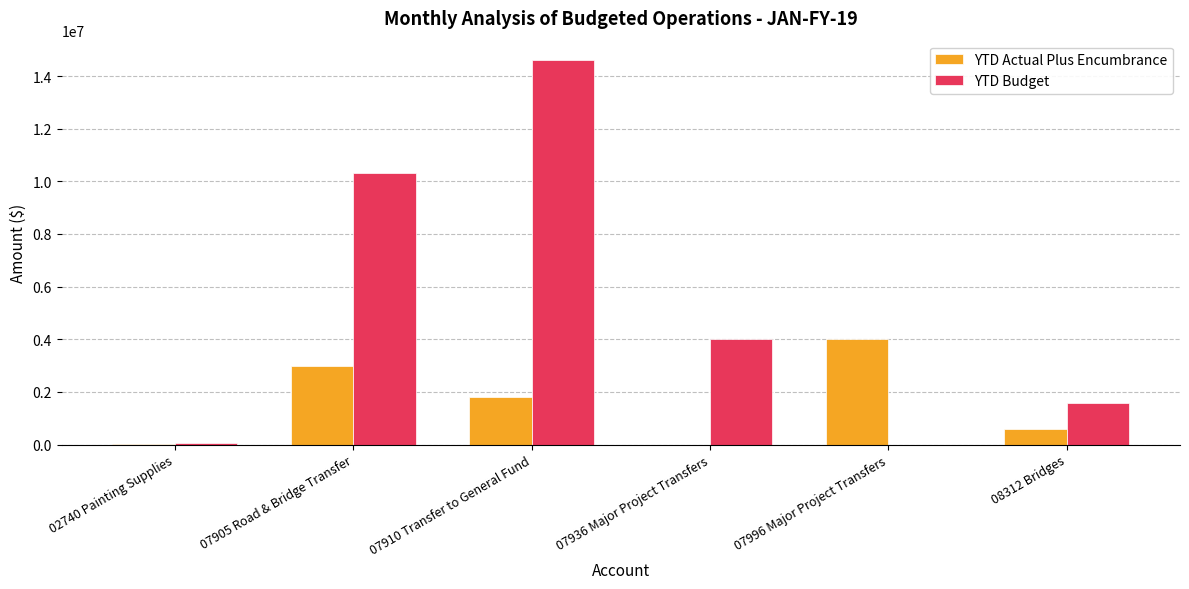

Is the value of YTD Actual Plus Encumbrance at 07910 Transfer to General Fund greater than the value of YTD Budget at 07910 Transfer to General Fund?

No